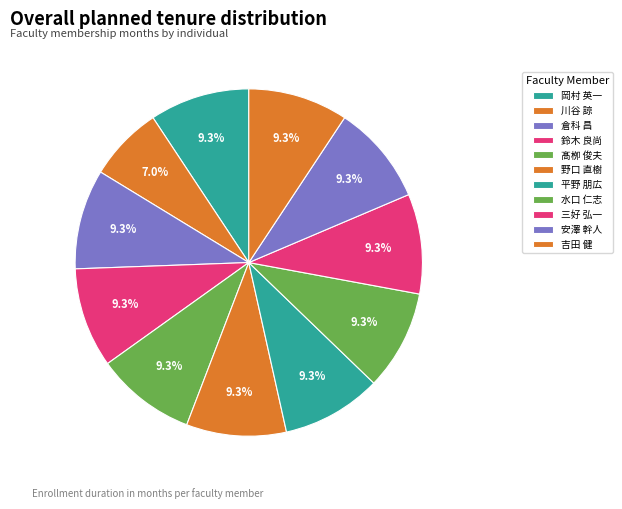

To the nearest percent, what percentage of the pie is 野口 直樹?

9%